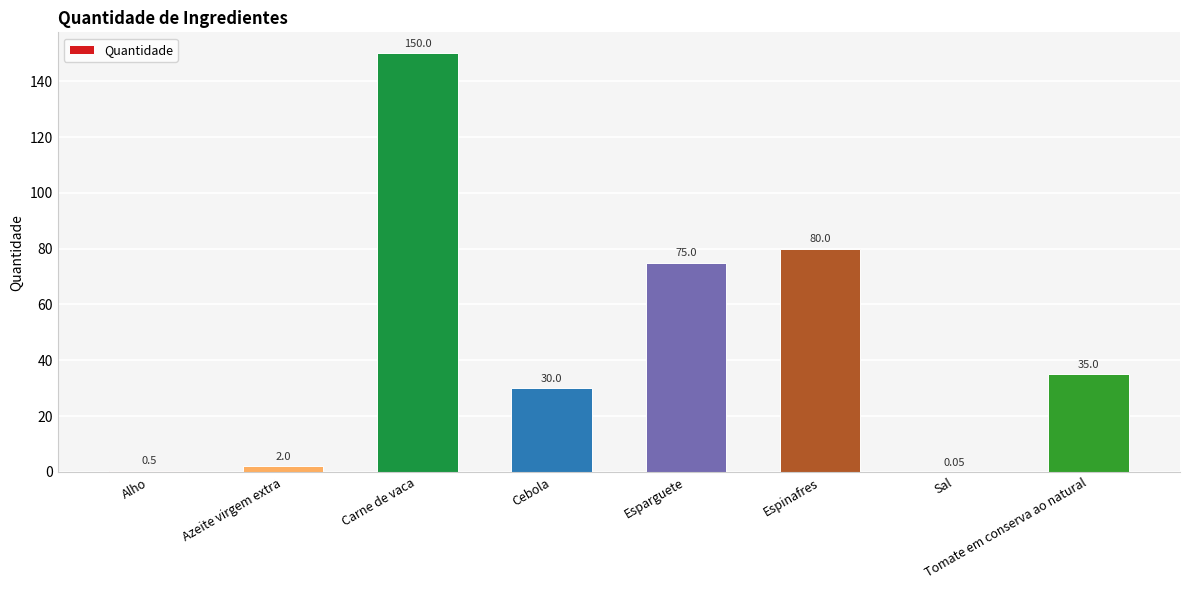

Is it true that the value at Espinafres is 39.8?

False